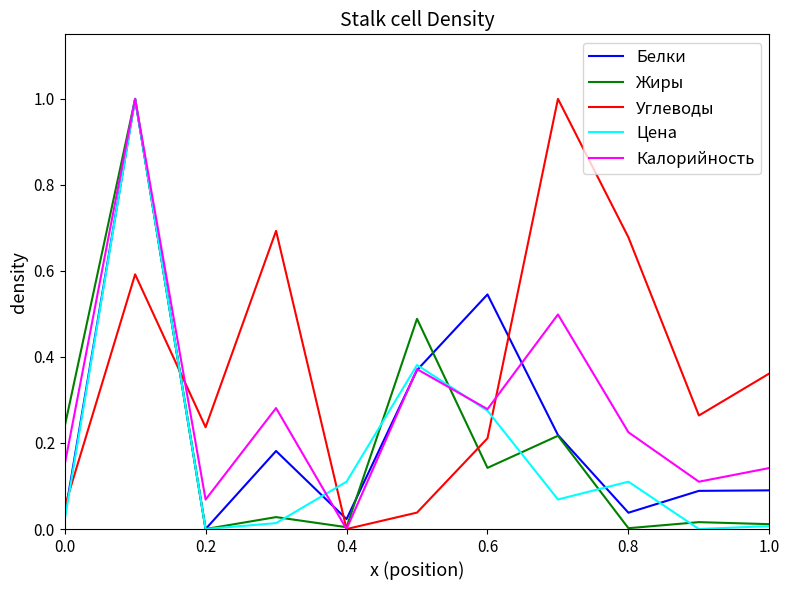

What is the maximum value for Жиры?

1.0